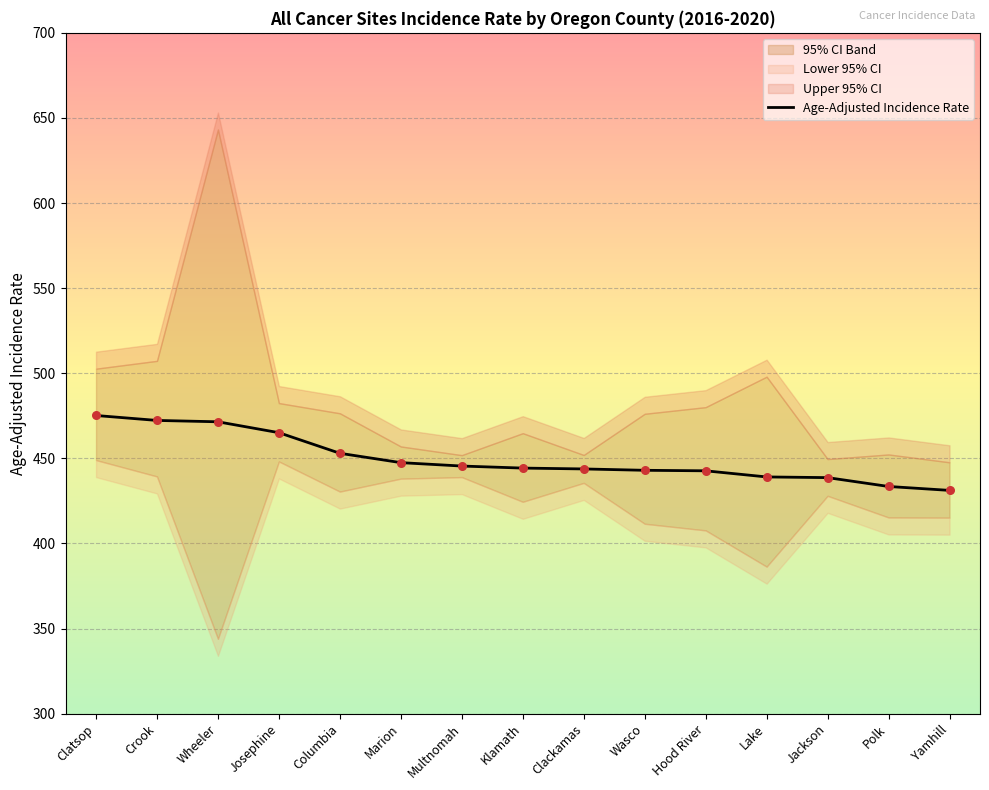

Which has a higher value, Lake or Klamath?

Klamath